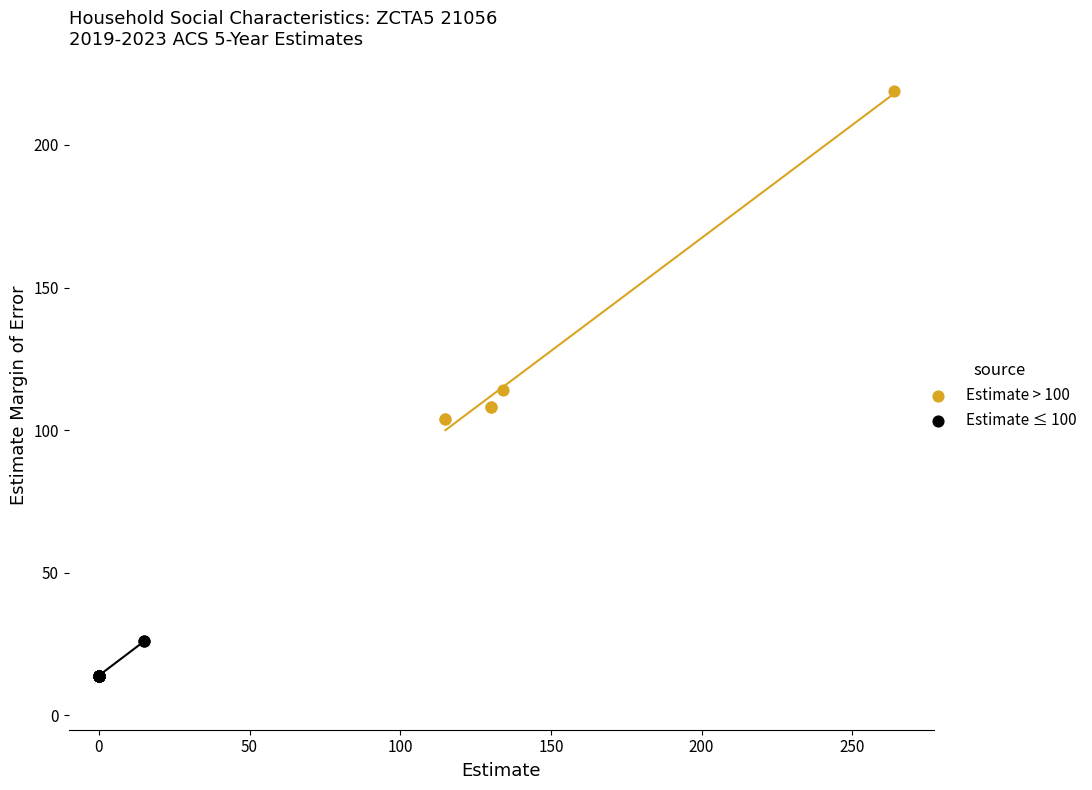

Which series has the widest spread of Y values?

Estimate > 100